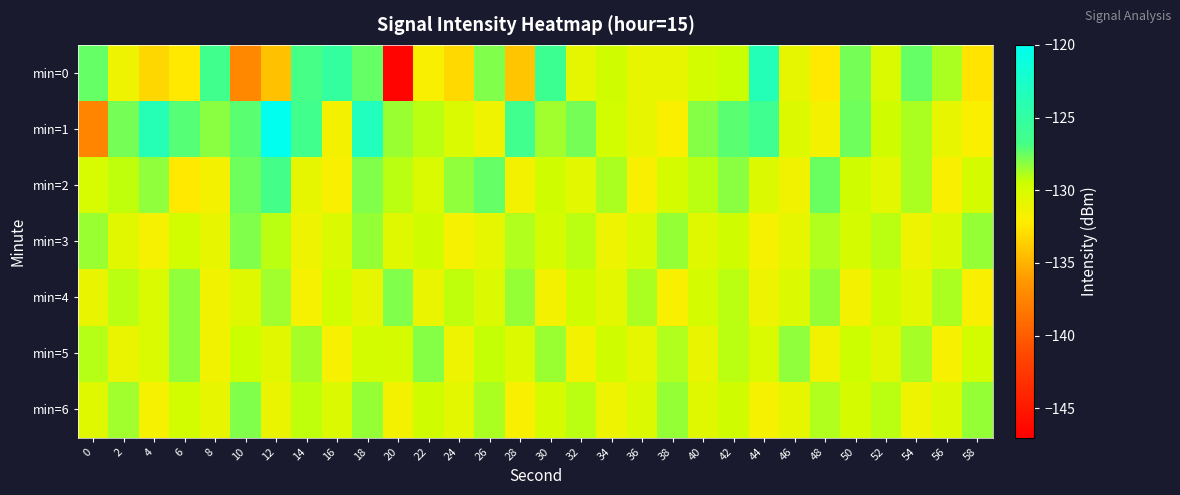

Which series has the largest total across all categories?

min=1